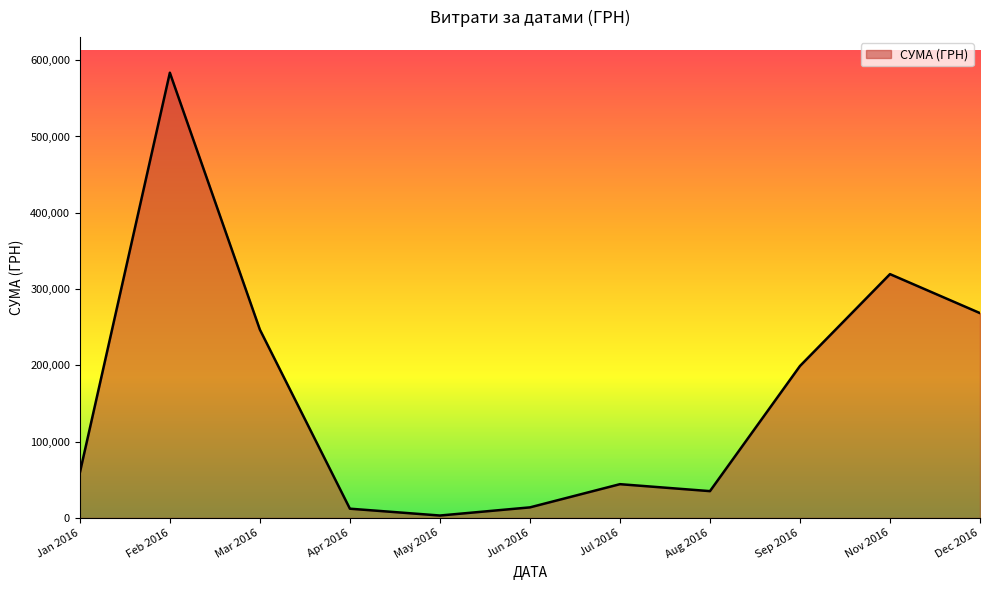

Approximately how many times larger is the value at Dec 2016 compared to Jan 2016?

4.5